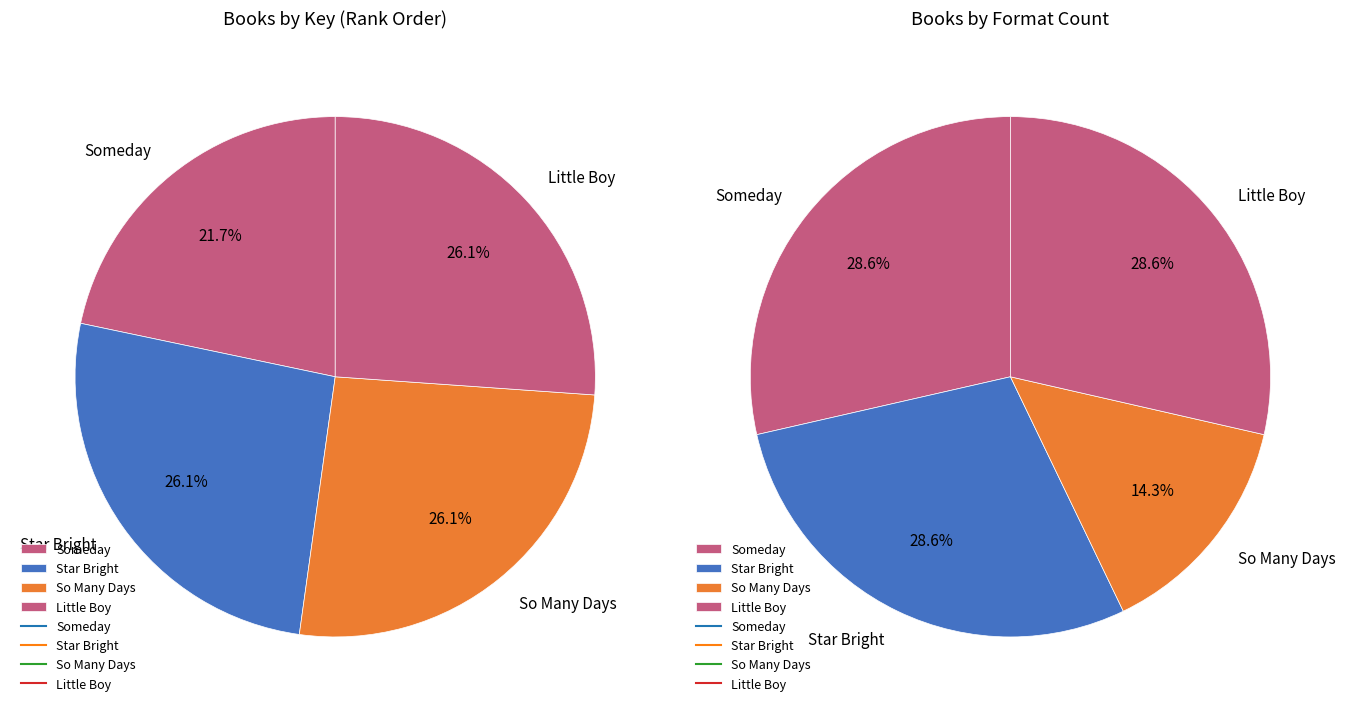

To the nearest percent, what is the difference between the Someday and Star Bright slice percentages?

4%